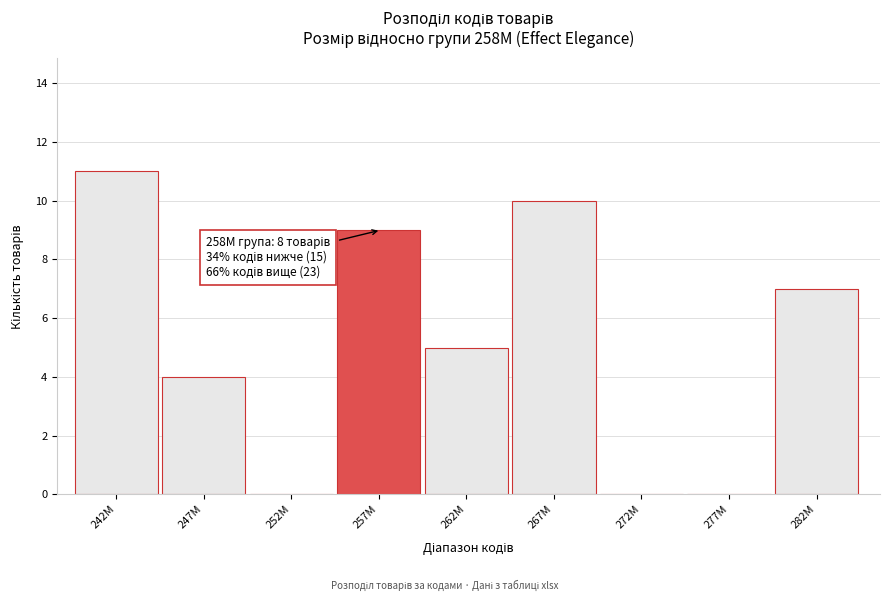

Reading right to left, extract all data points from this chart.

282M=7	277M=0	272M=0	267M=10	262M=5	257M=9	252M=0	247M=4	242M=11